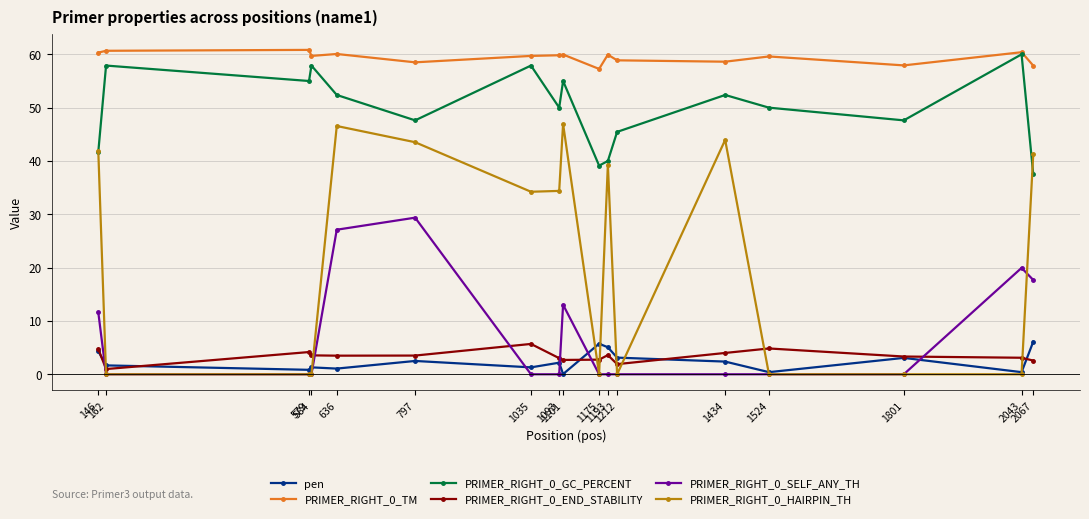

At how many categories does at least one series exceed 16?

17